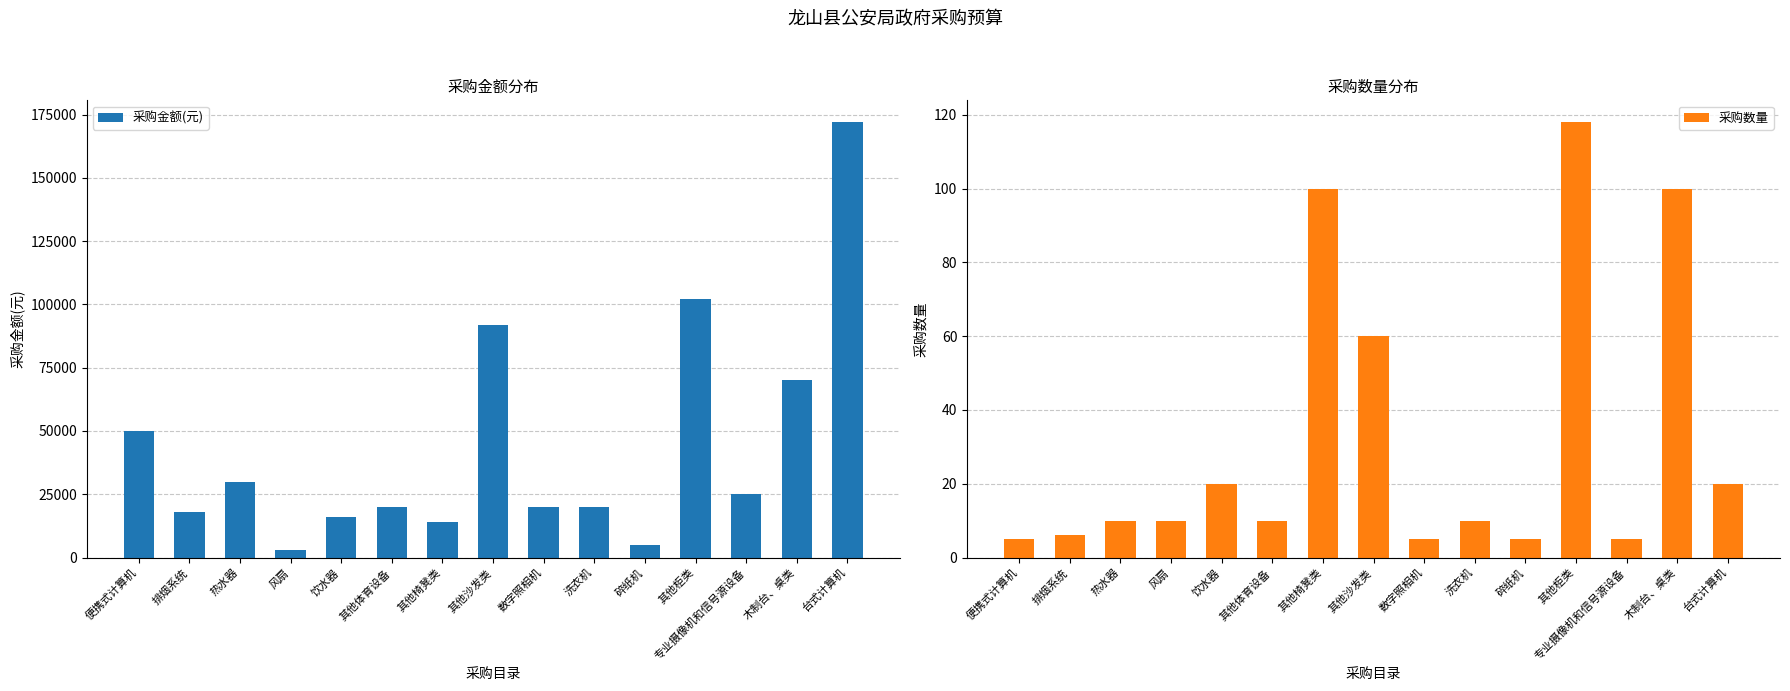

What is the difference between the highest and lowest values at 便携式计算机?

49995